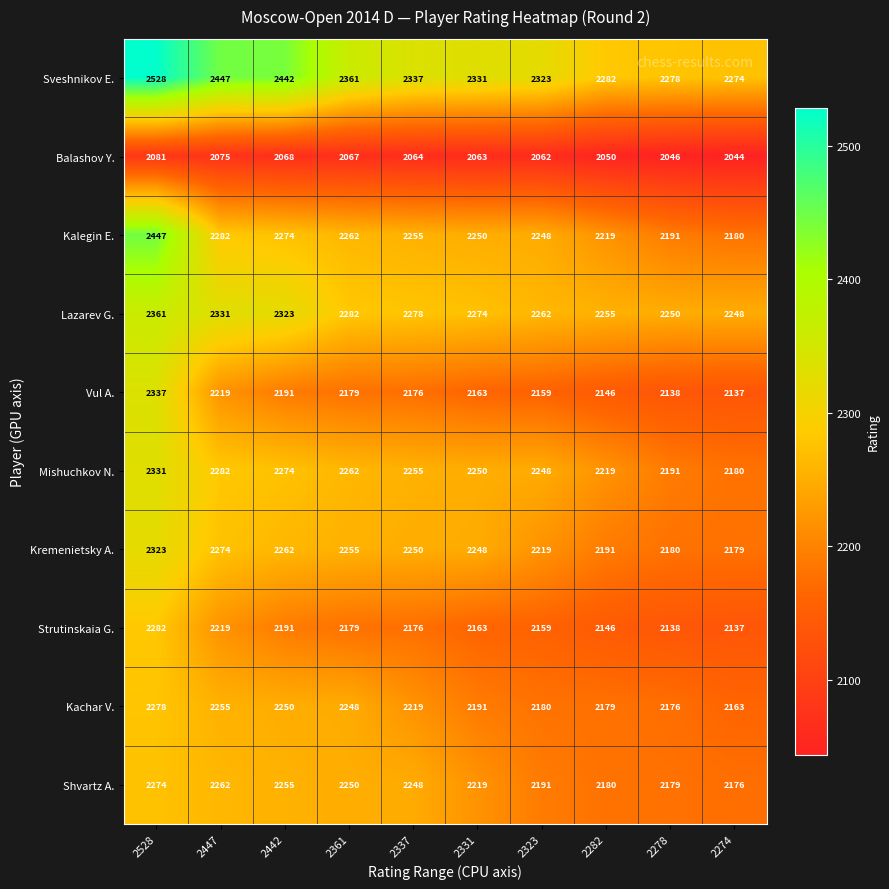

Which category has the highest value across all series?

2528